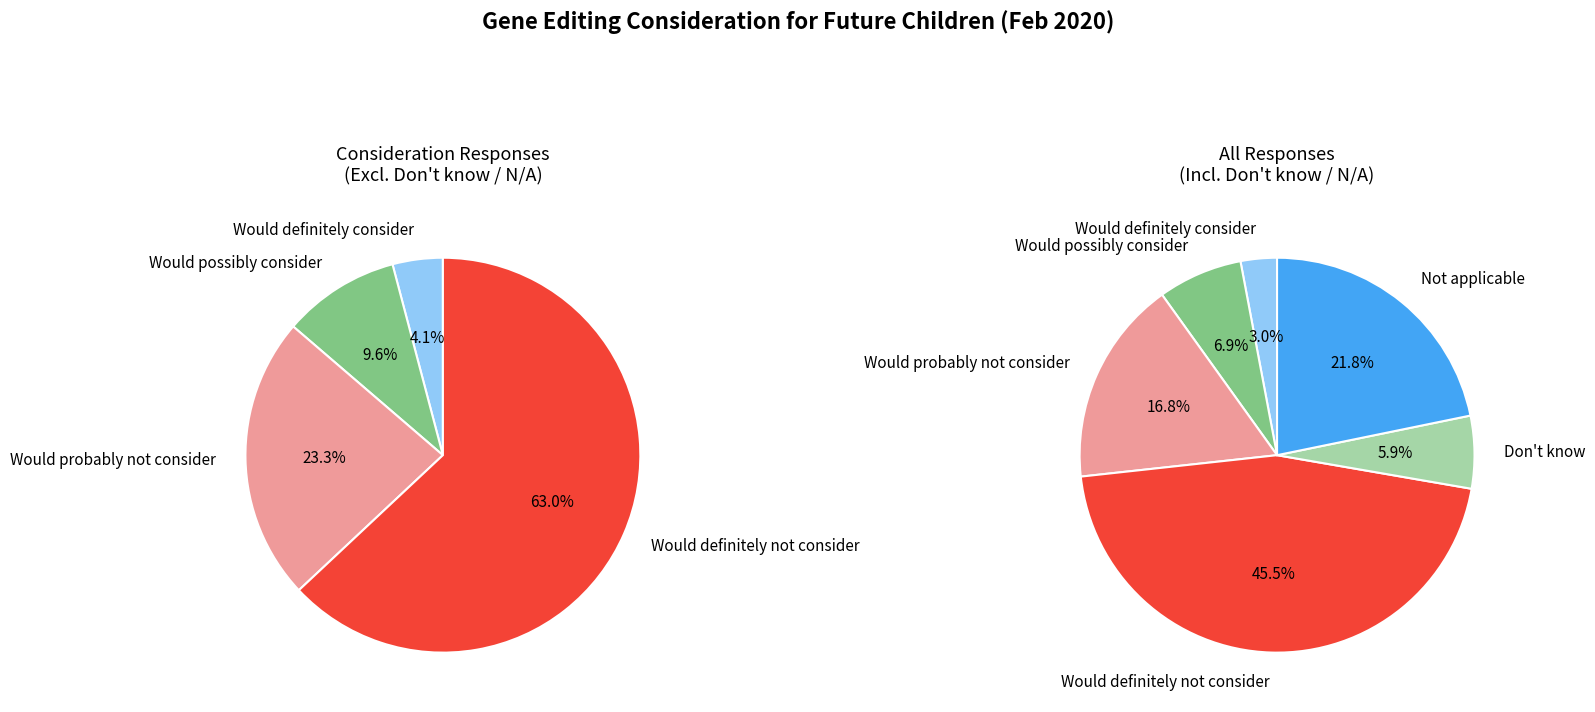

Rank the categories by value from lowest to highest.

Would definitely consider, Don't know, Would possibly consider, Would probably not consider, Not applicable, Would definitely not consider